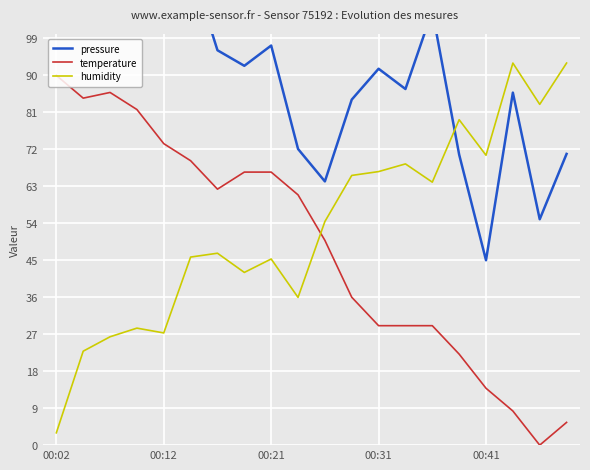

What is the lowest value of the humidity series?

3.0